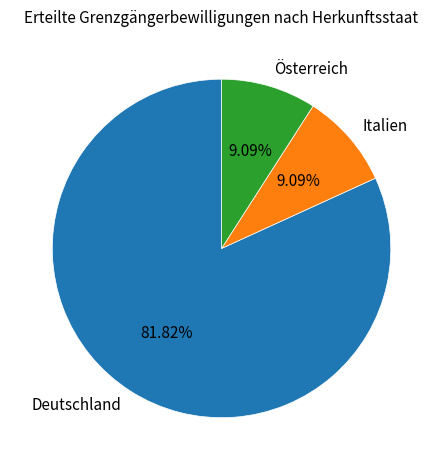

What is the majority slice?

Deutschland